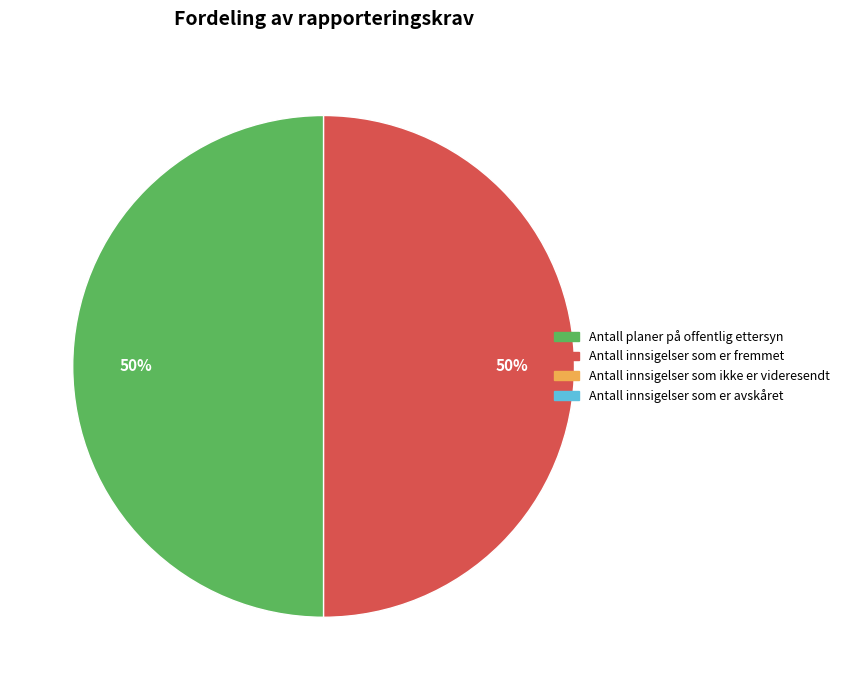

How many segments does this pie chart have?

2